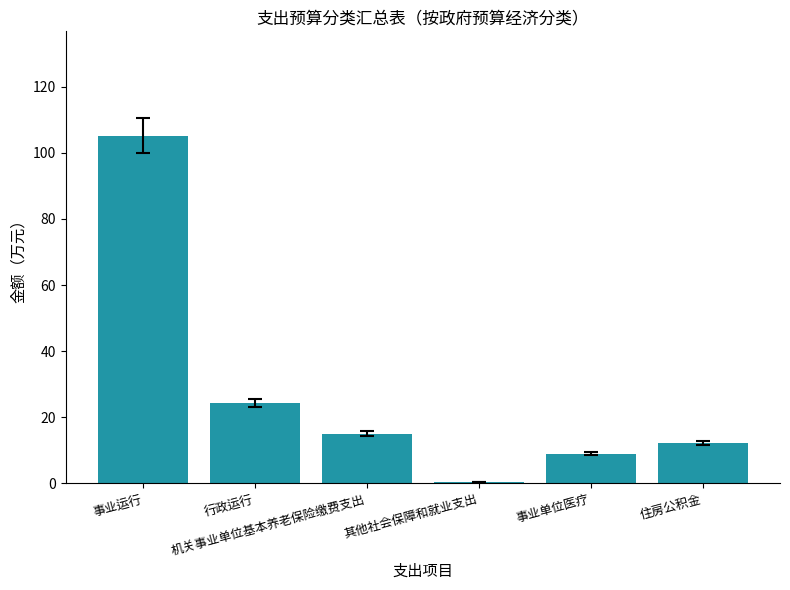

Does the chart contain stacked bars?

No